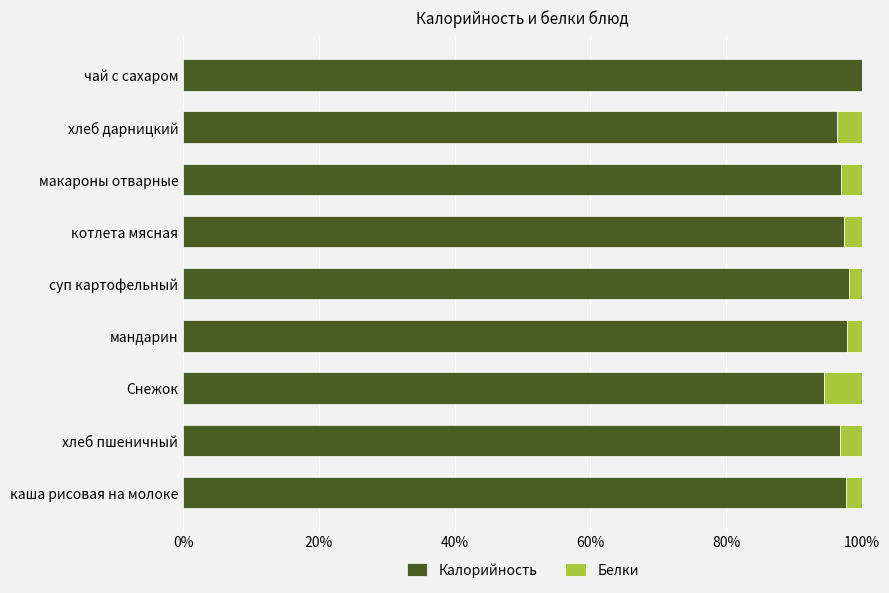

True or false: Калорийность has a value of 98.0 at суп картофельный.

True